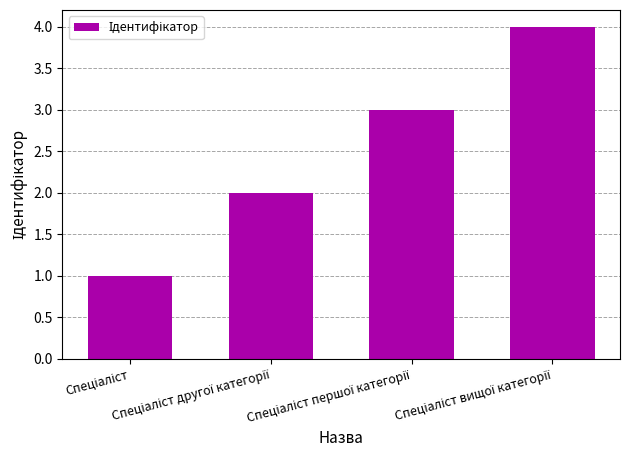

What is the maximum value shown in the chart?

4